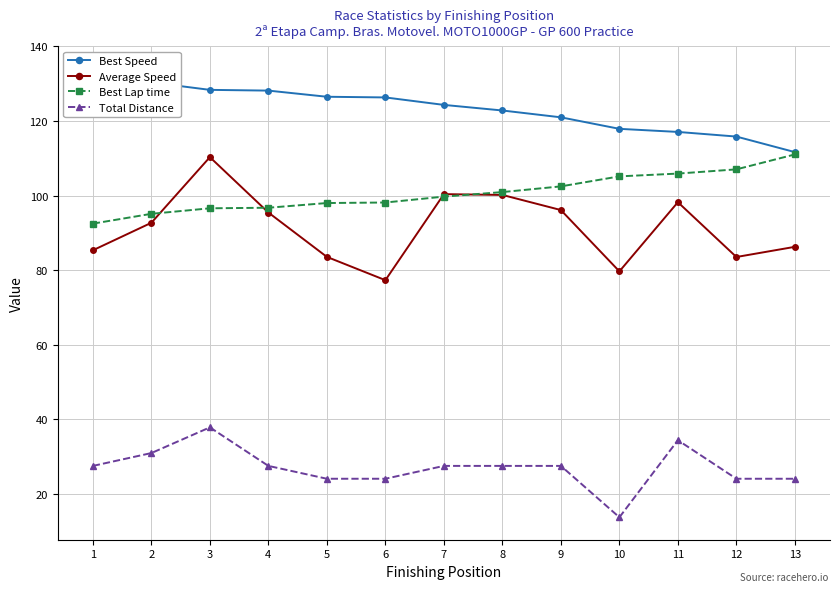

What is the minimum value shown in the chart?

13.8